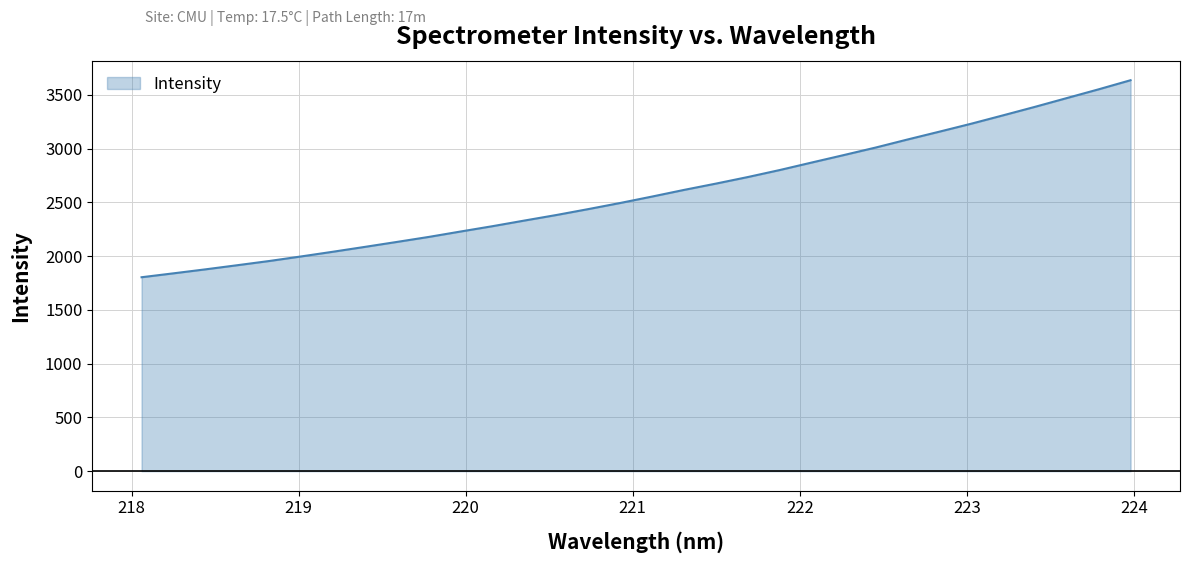

What is the maximum value shown in the chart?

3634.9